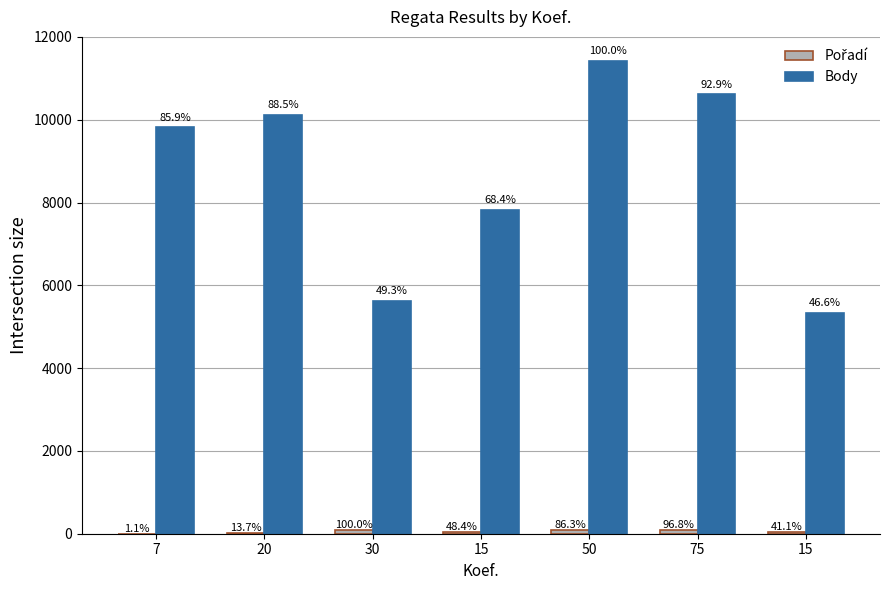

What is the smallest value displayed?

1